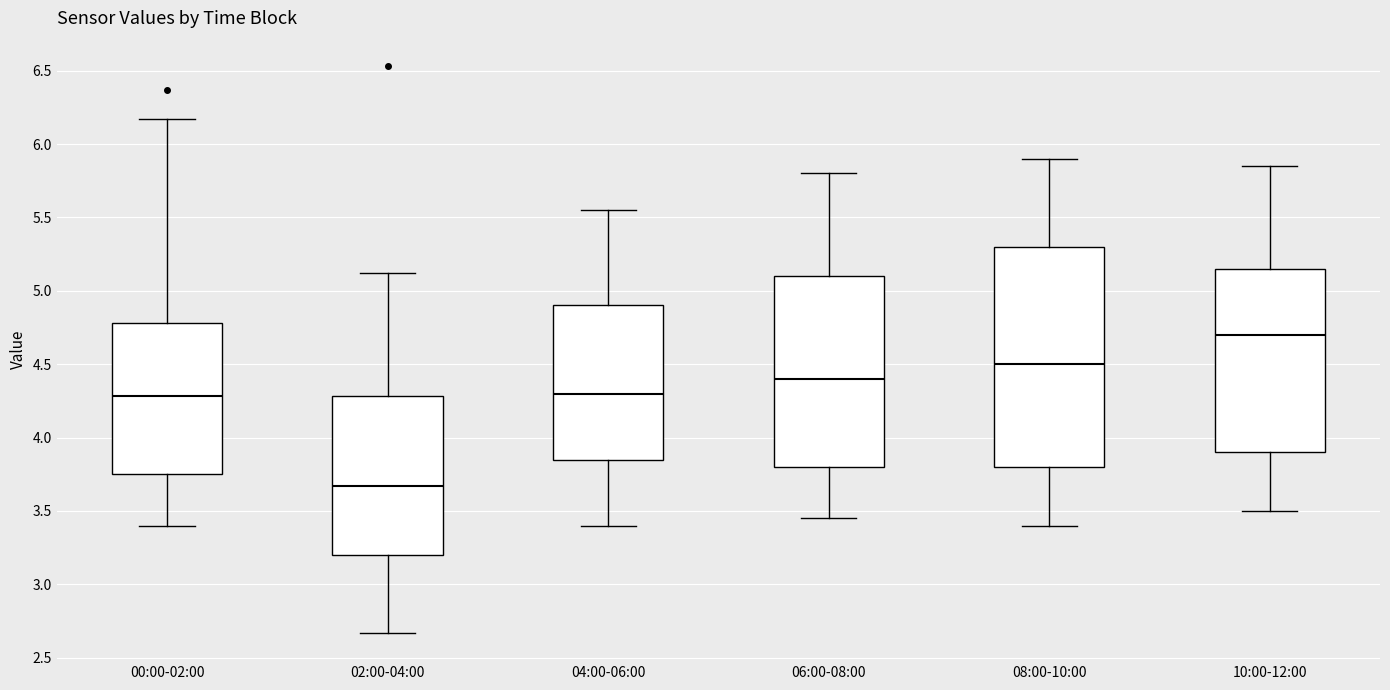

Where is the lower edge of the box for 10:00-12:00 on the y-axis? The values are not printed on the chart, so give them approximately, as read against the axis.

3.90